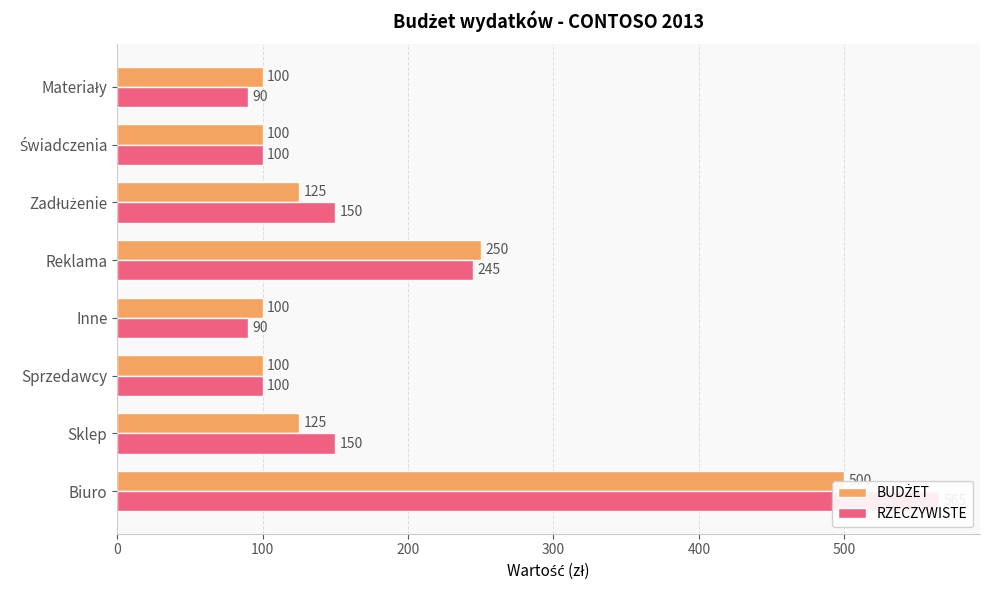

How many bars are there in total?

16